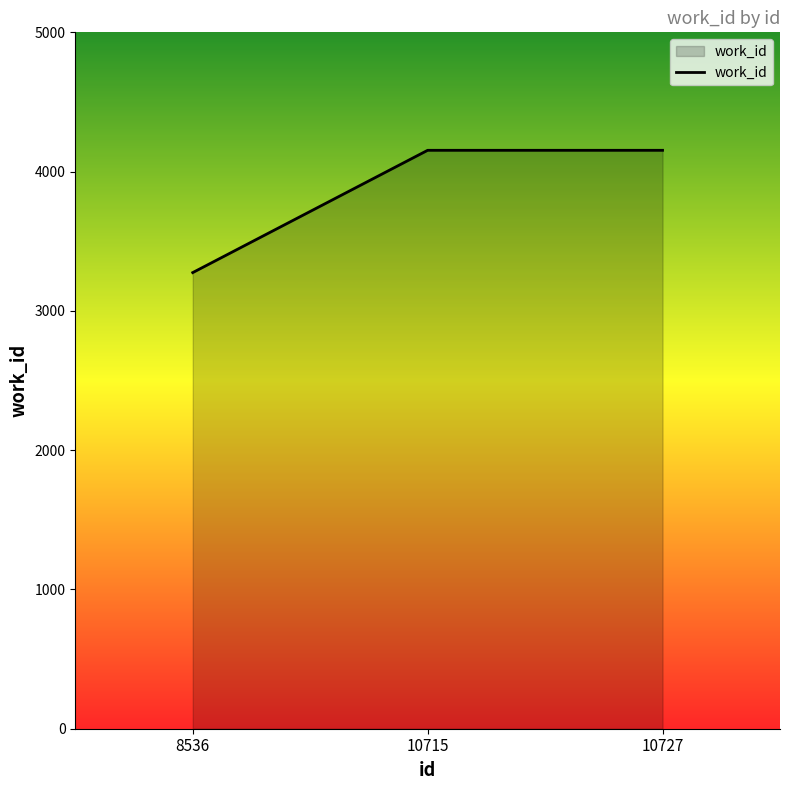

The value at 10727 is 4153. True or false?

True